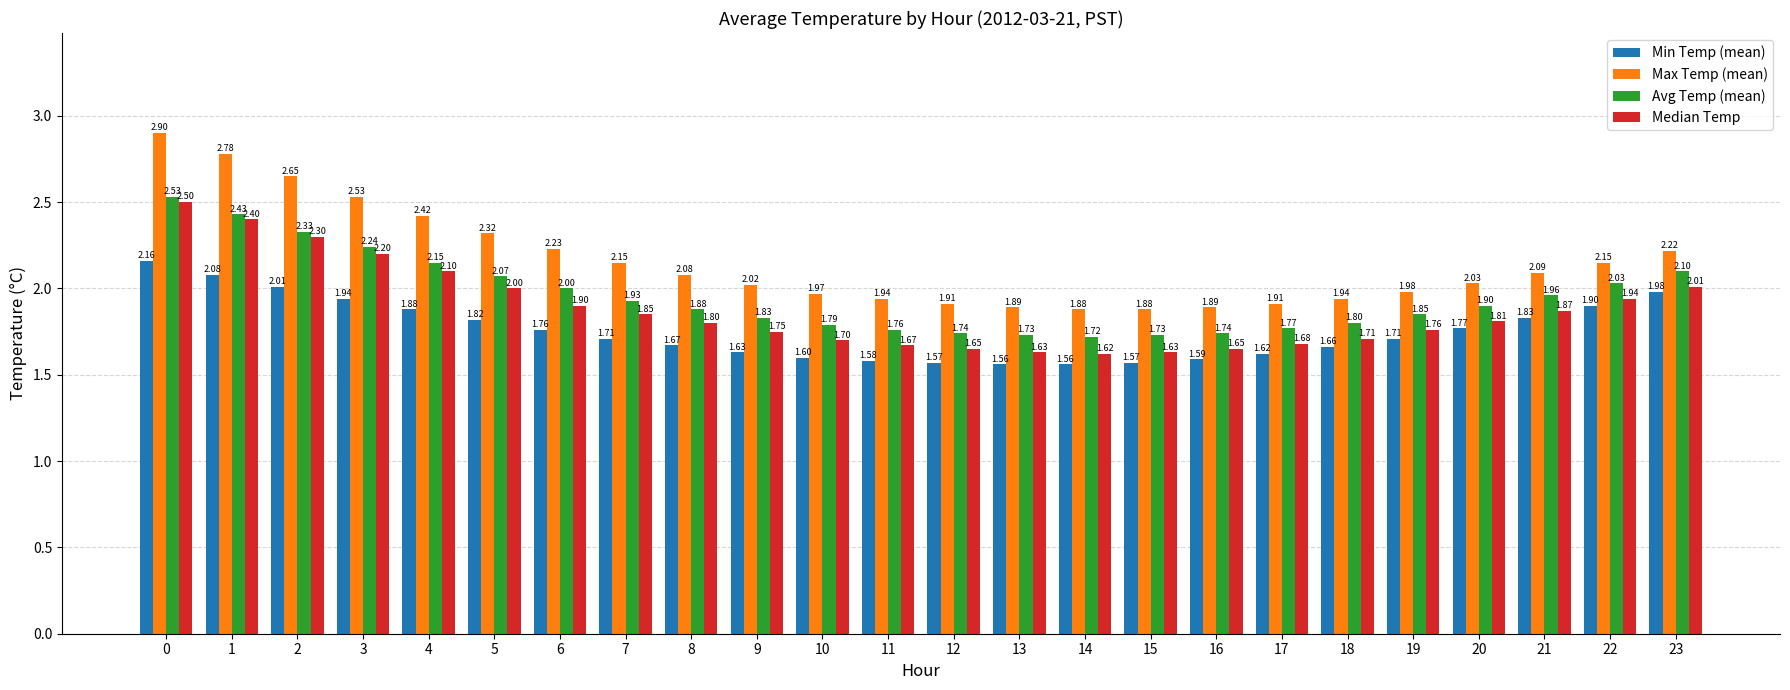

Which series has the largest range (max minus min)?

Max Temp (mean)